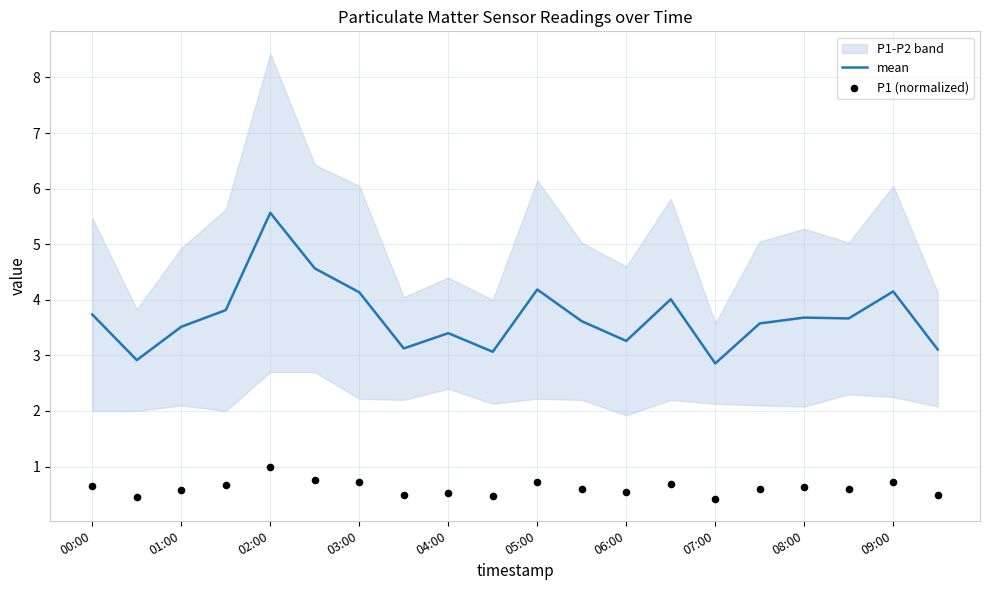

Which series has the largest total across all categories?

mean